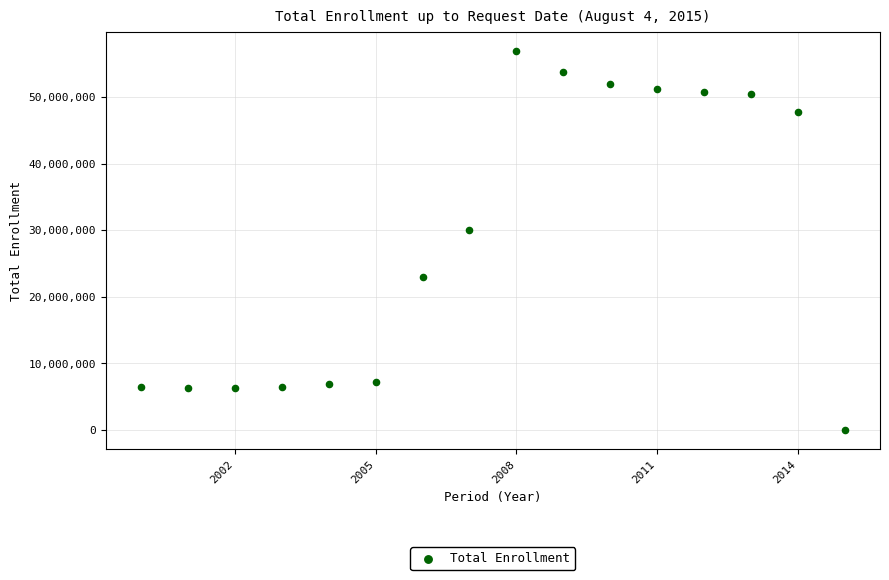

What Y value in the scatter plot is closest to 28453959?

30003099